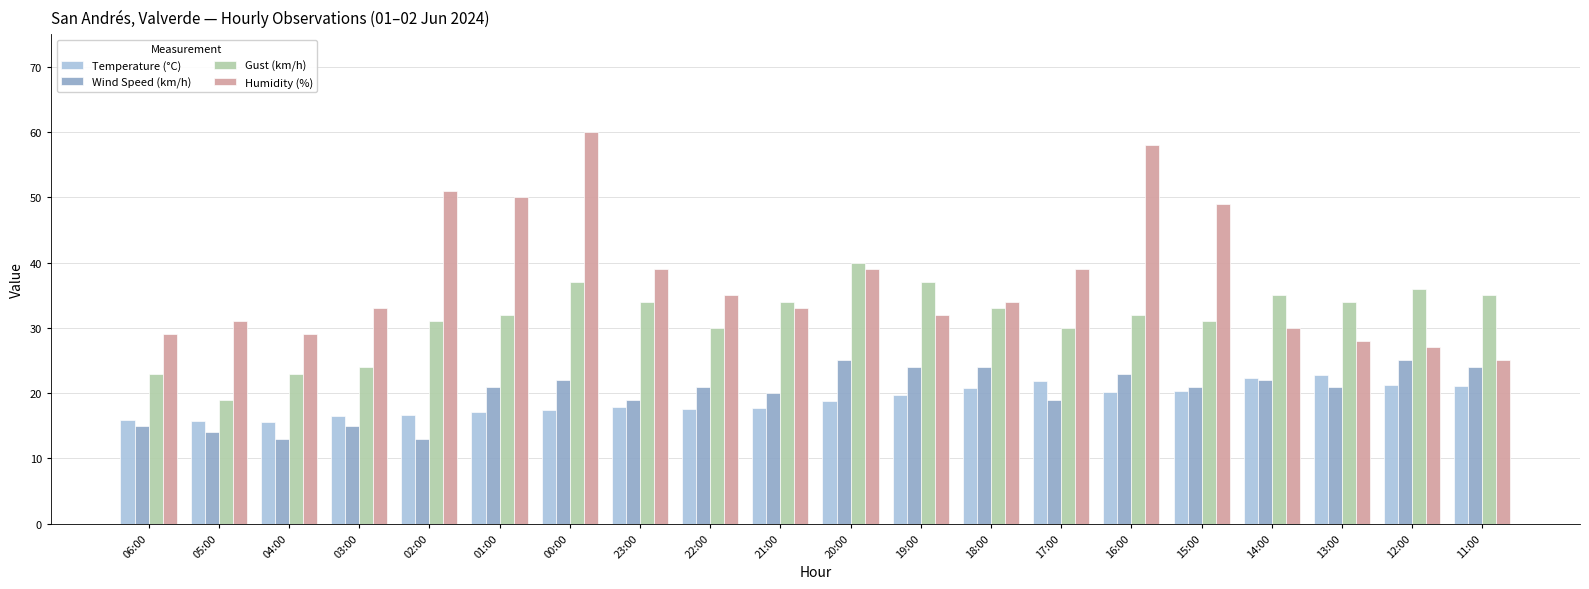

The value of Temperature (°C) at 17:00 is 21.9. True or false?

True